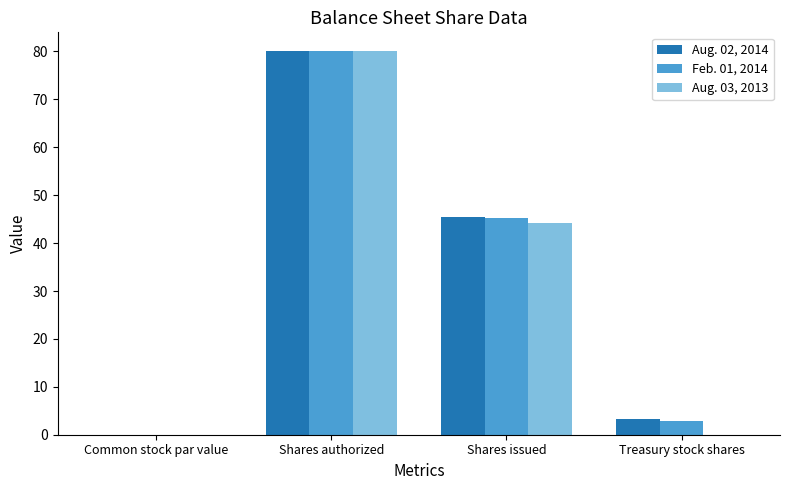

At which category is the sum across all series the highest?

Shares authorized